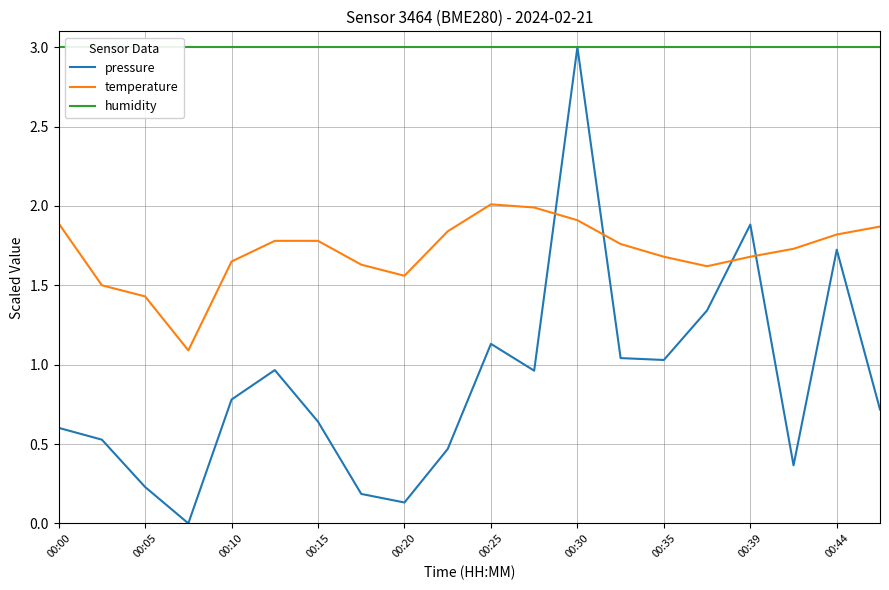

What is the maximum value shown in the chart?

3.0